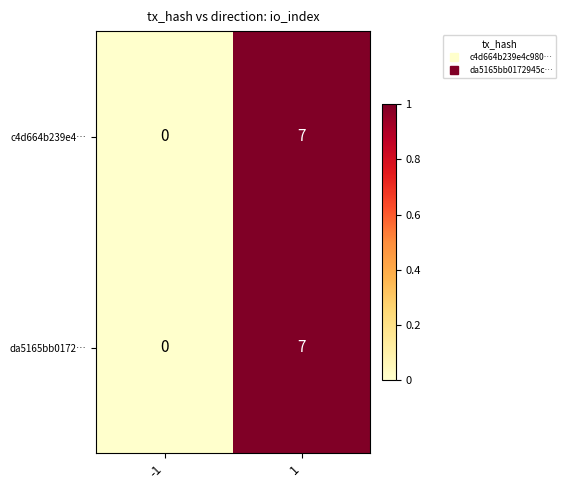

Which label corresponds to the smallest value in the chart?

-1